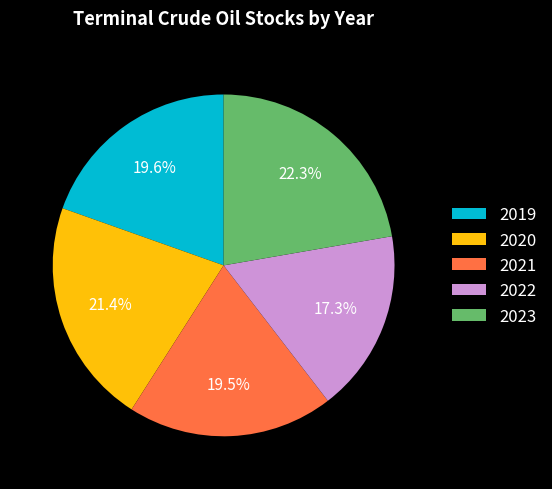

What is the largest slice in the pie chart?

2023